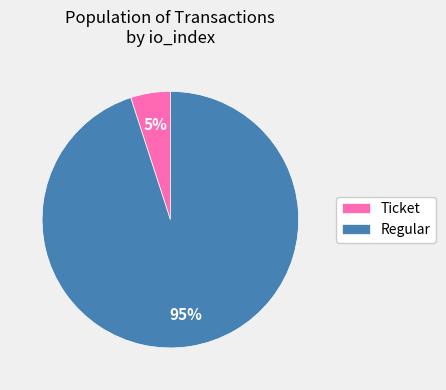

How many segments does this pie chart have?

2